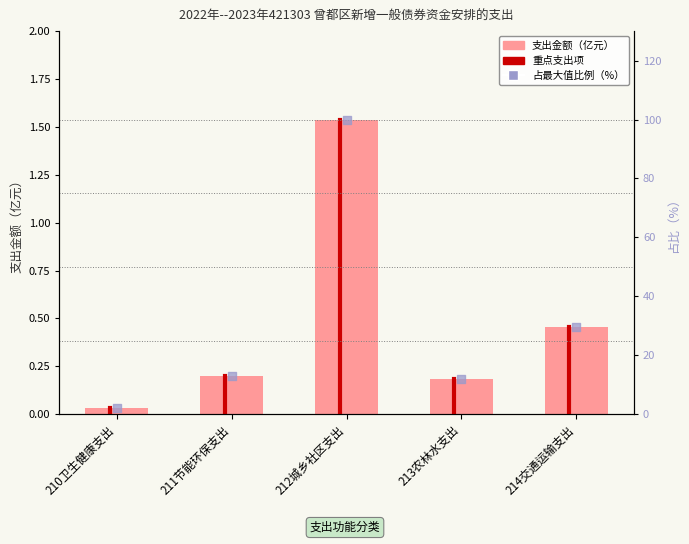

Which series has the widest spread of Y values?

占比（%）